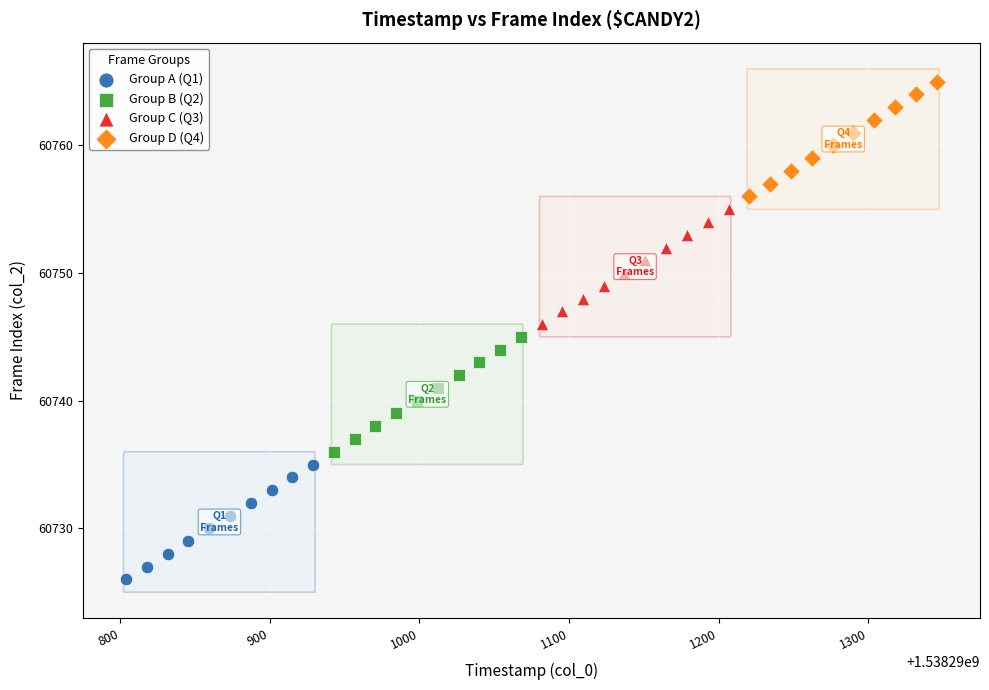

Which series contains the lowest Y value?

Group A (Q1)